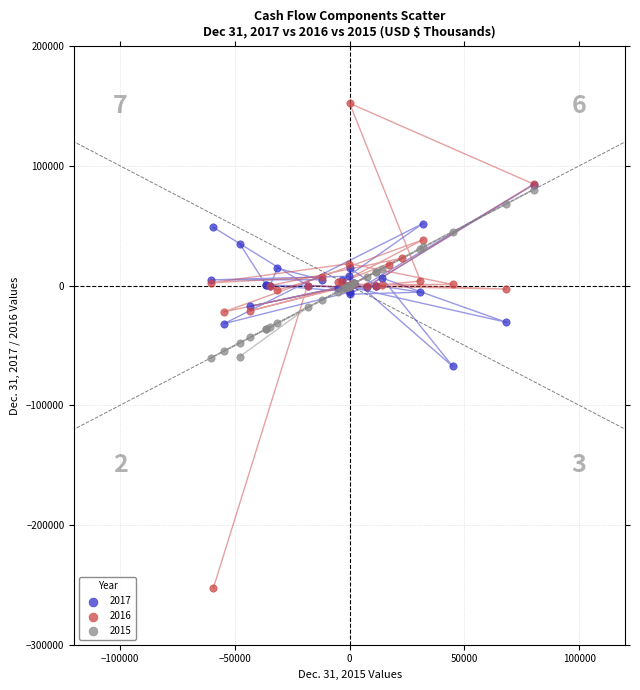

Which series contains the lowest Y value?

2016